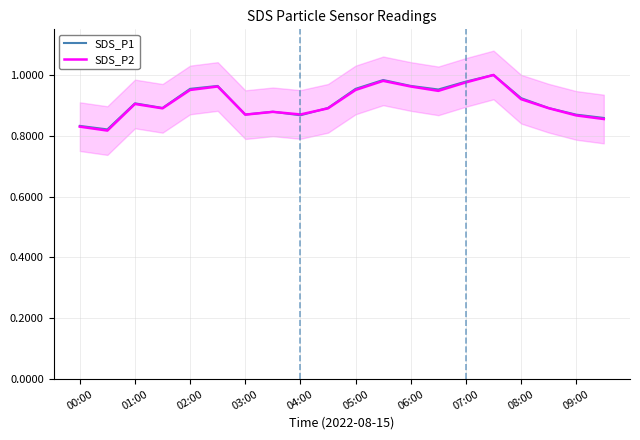

How many interior local valleys does the SDS_P2 series have?

5